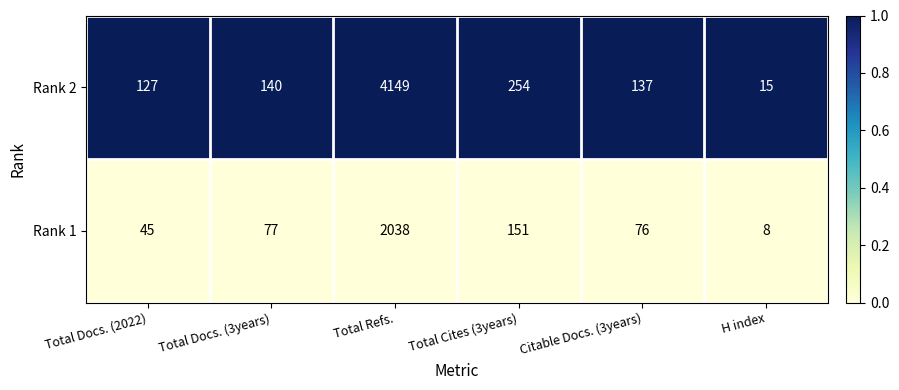

What is the difference between the highest and lowest values at Total Cites (3years)?

103